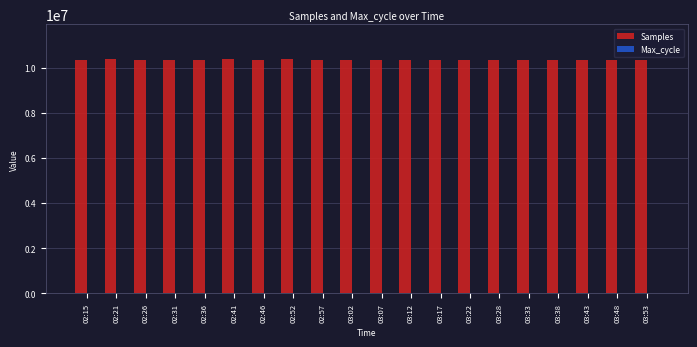

True or false: Samples has a value of 10329780 at 02:46.

True